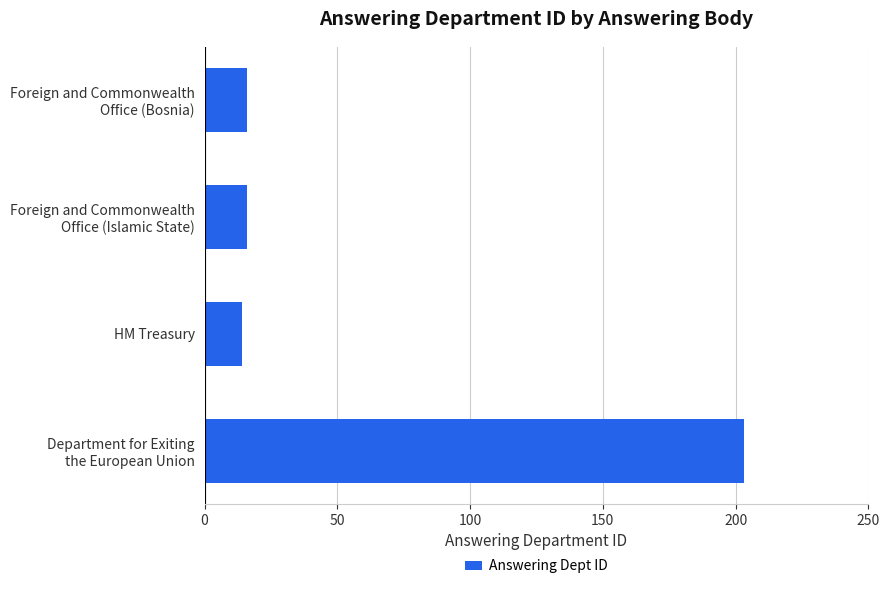

How many data points are less than 16?

1